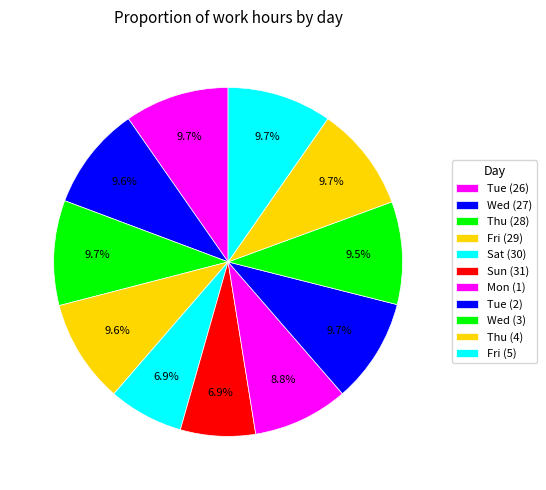

Rank the categories by value from lowest to highest.

Sat (30), Sun (31), Mon (1), Wed (3), Wed (27), Fri (29), Tue (26), Fri (5), Tue (2), Thu (4), Thu (28)